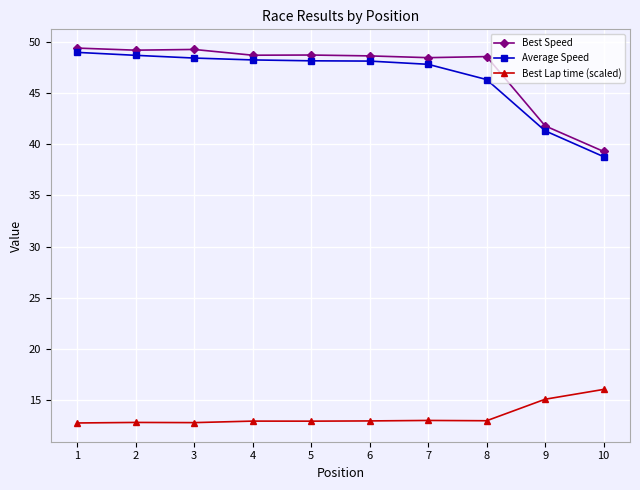

What is the spread (max minus min) of values at 7?

35.5